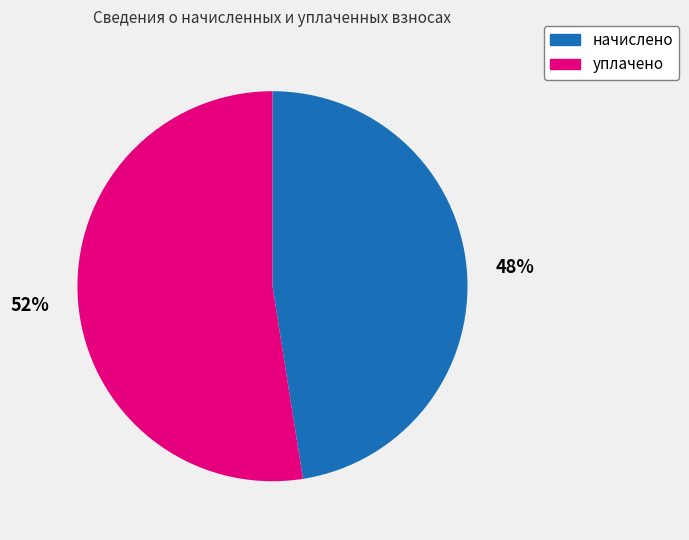

Is there any slice that represents more than half of the pie?

Yes